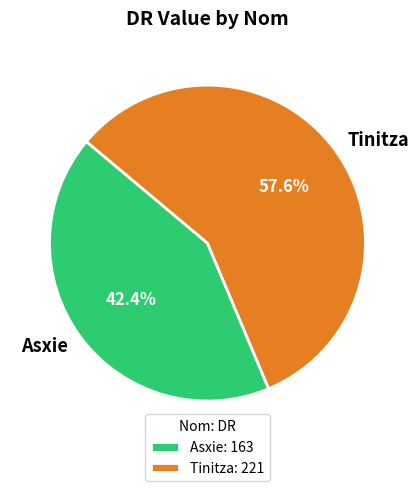

Count the number of slices in the pie.

2